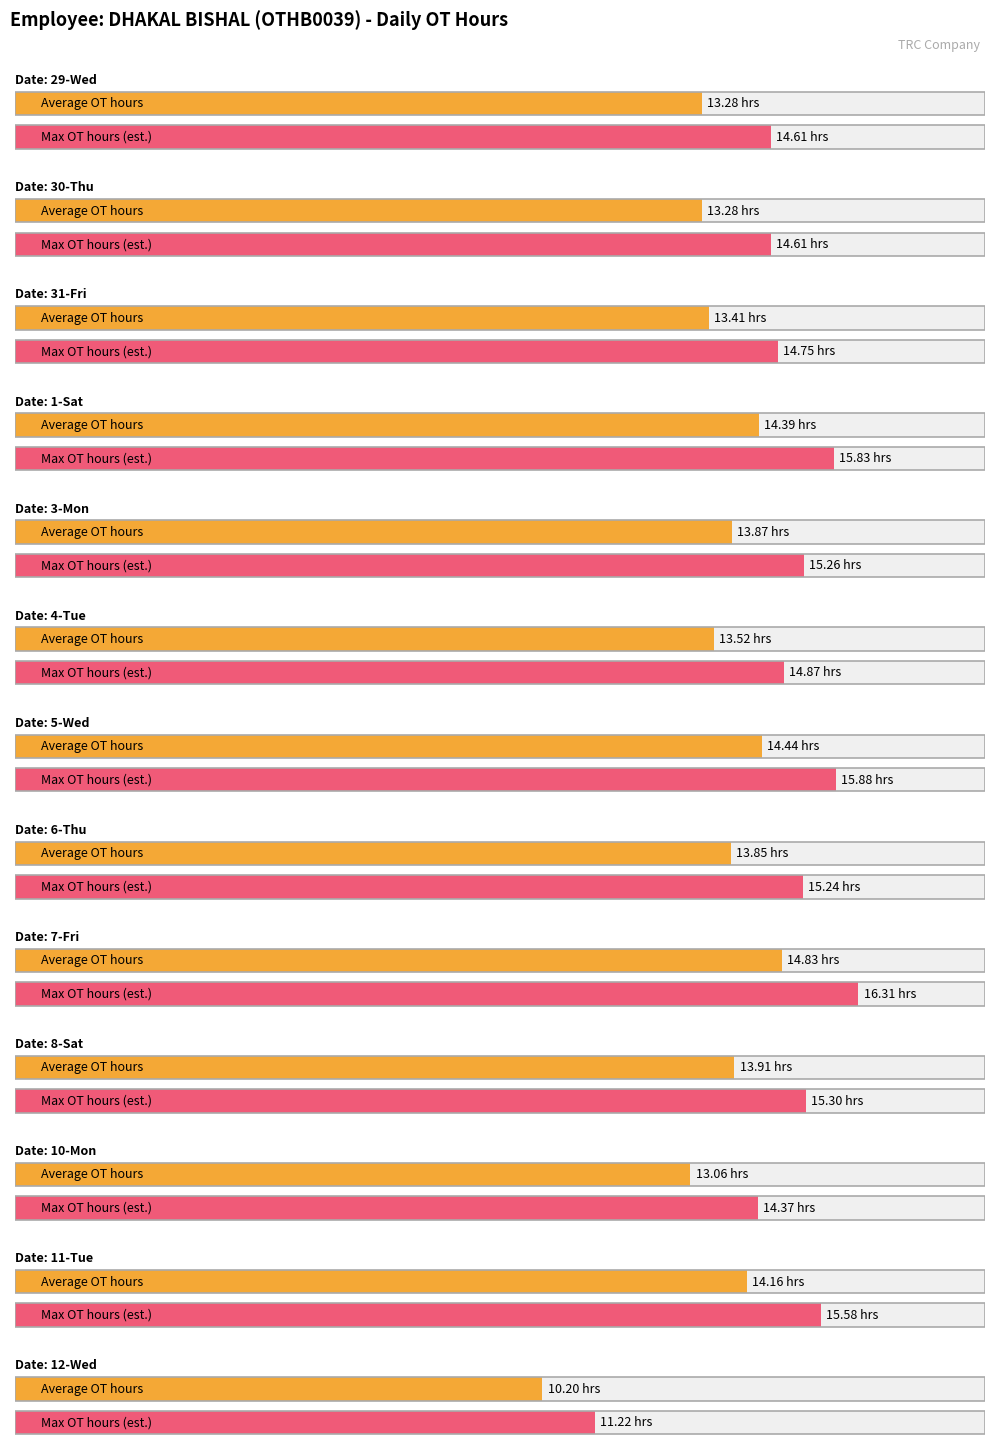

What is the value of the 8th bar from the left?

13.8